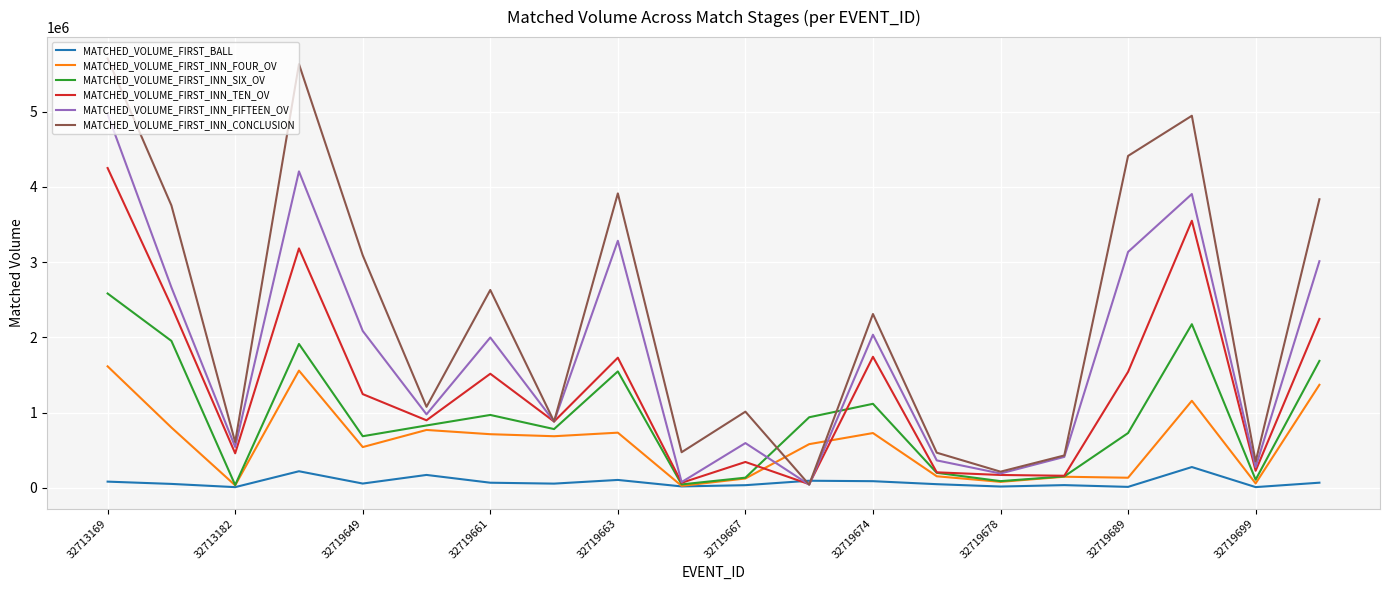

After their last crossing, which series has the higher values: MATCHED_VOLUME_FIRST_INN_CONCLUSION or MATCHED_VOLUME_FIRST_INN_SIX_OV?

MATCHED_VOLUME_FIRST_INN_CONCLUSION